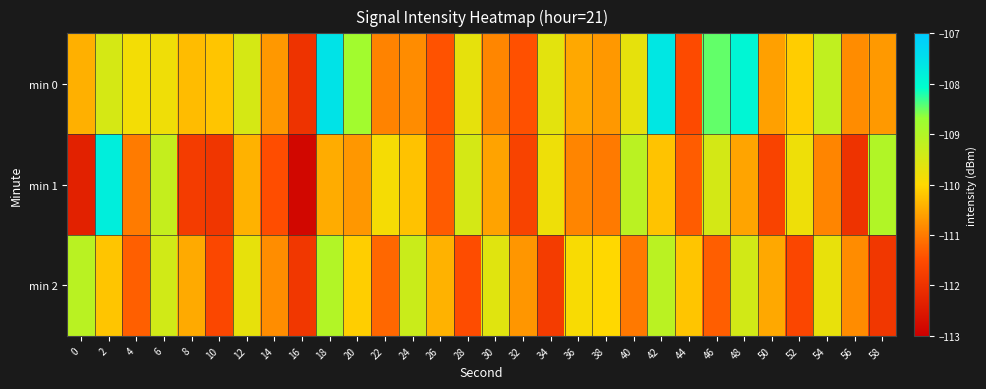

What is the difference between the highest and lowest values at 40?

1.9